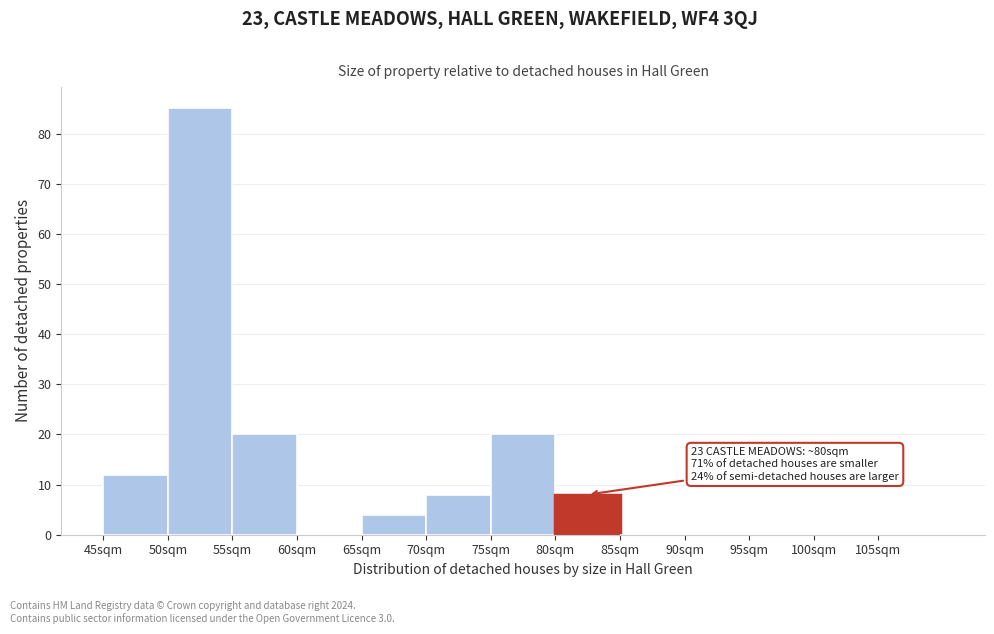

Over which range of the x-axis is the bar tallest?

50 to 55